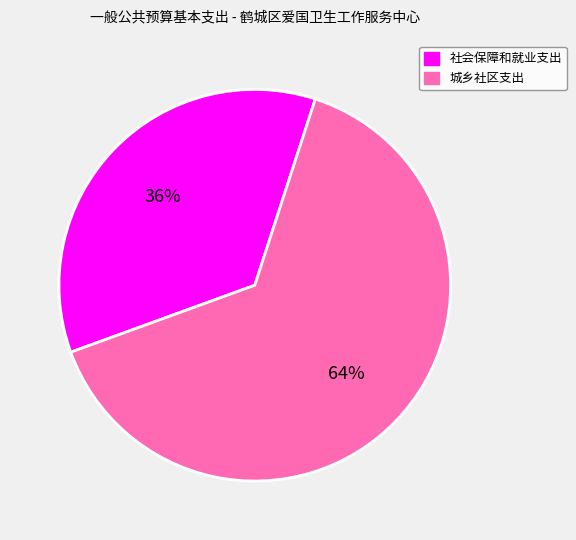

How many segments does this pie chart have?

2